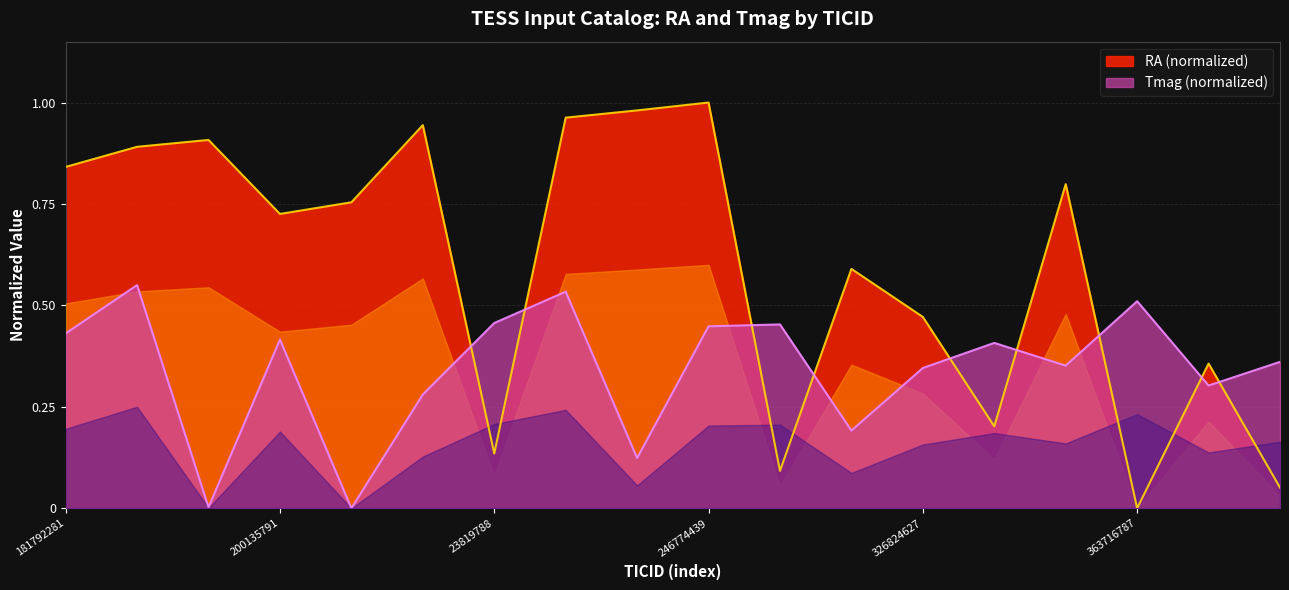

Is it true that RA (normalized) equals 0.2 at 200135791?

False